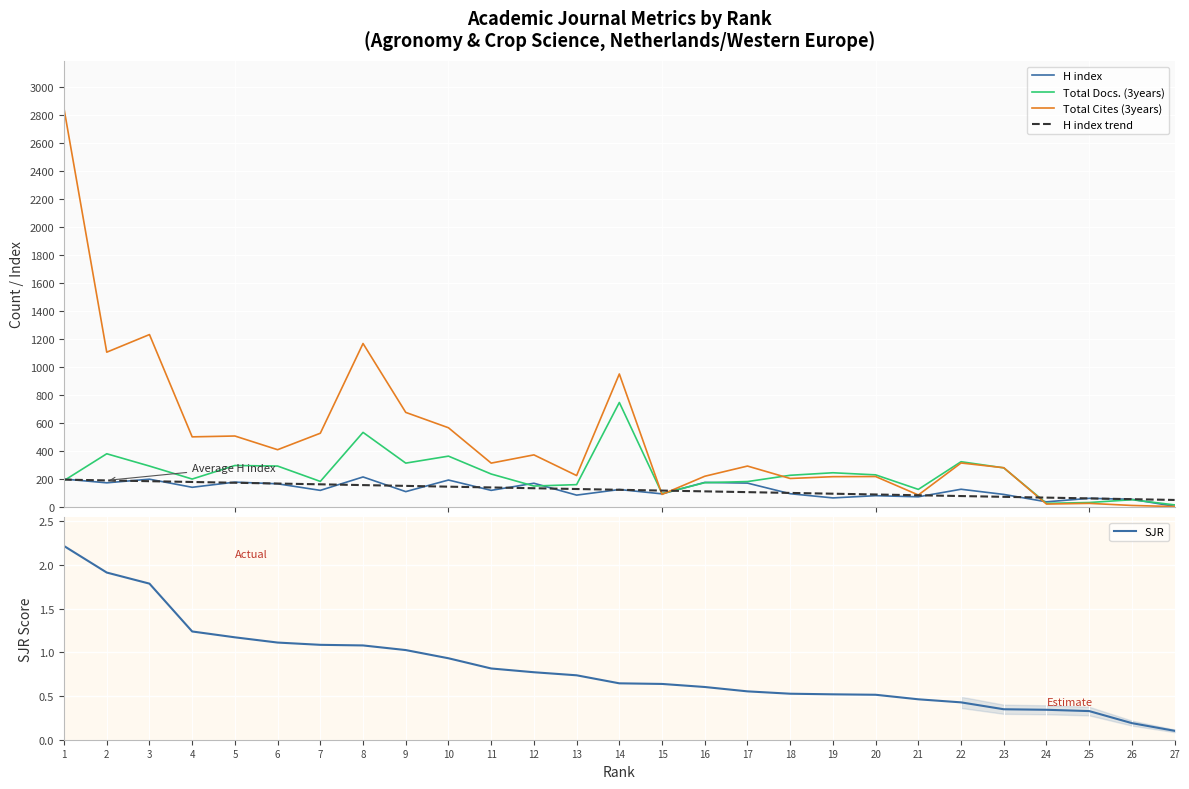

What is the total value across all series at 1?

3425.1